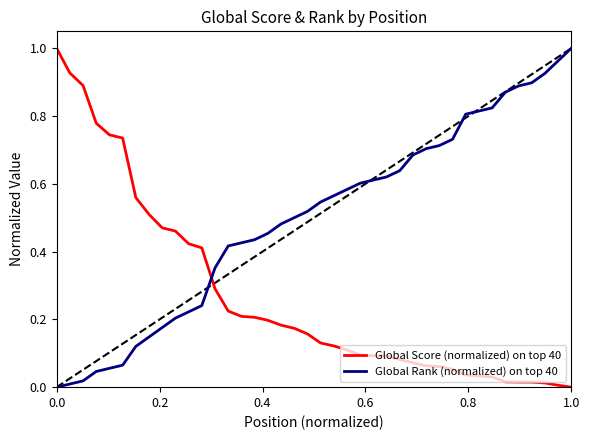

After their last crossing, which series has the higher values: Global Score (normalized) on top 40 or Global Rank (normalized) on top 40?

Global Rank (normalized) on top 40